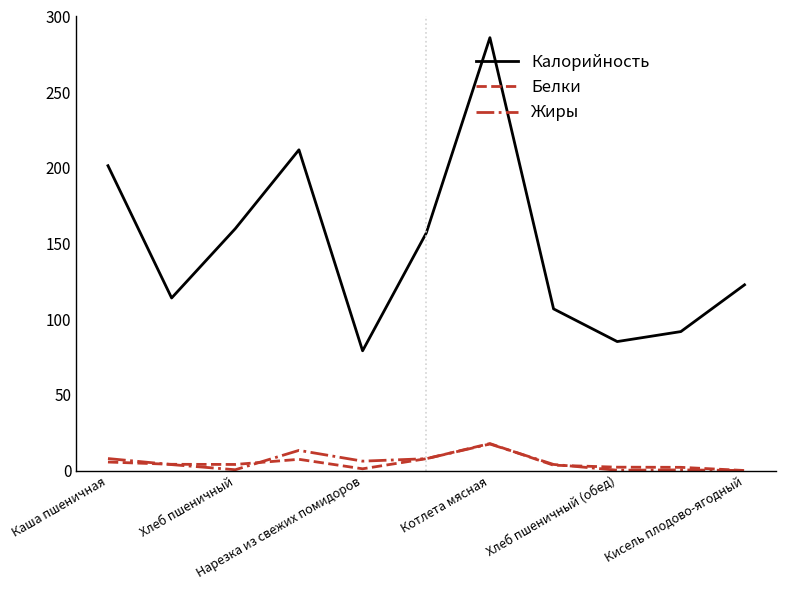

Which series has the widest spread of values?

Калорийность